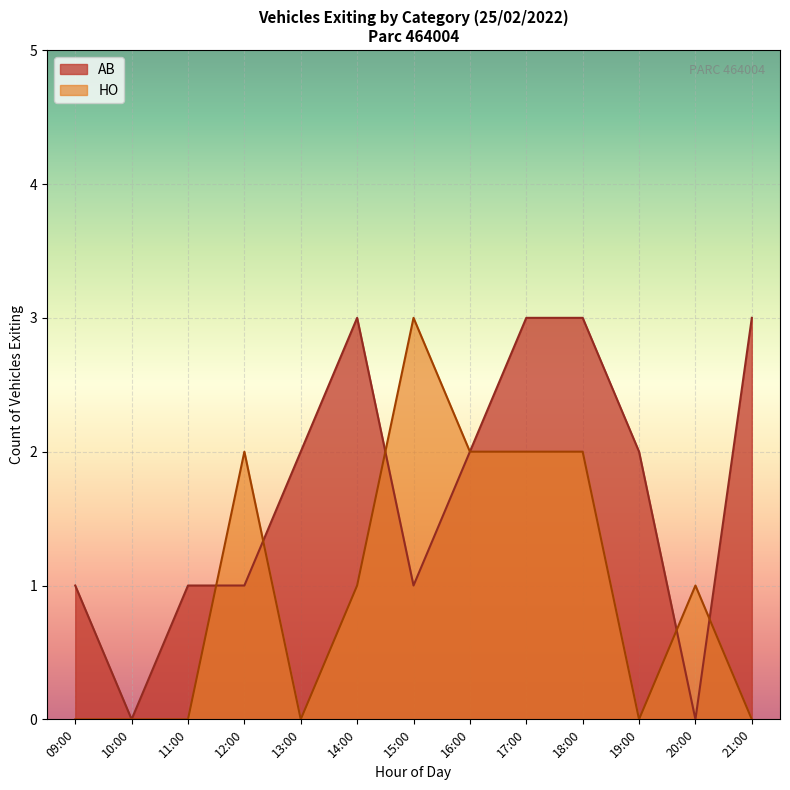

At which label does HO reach its peak?

15:00